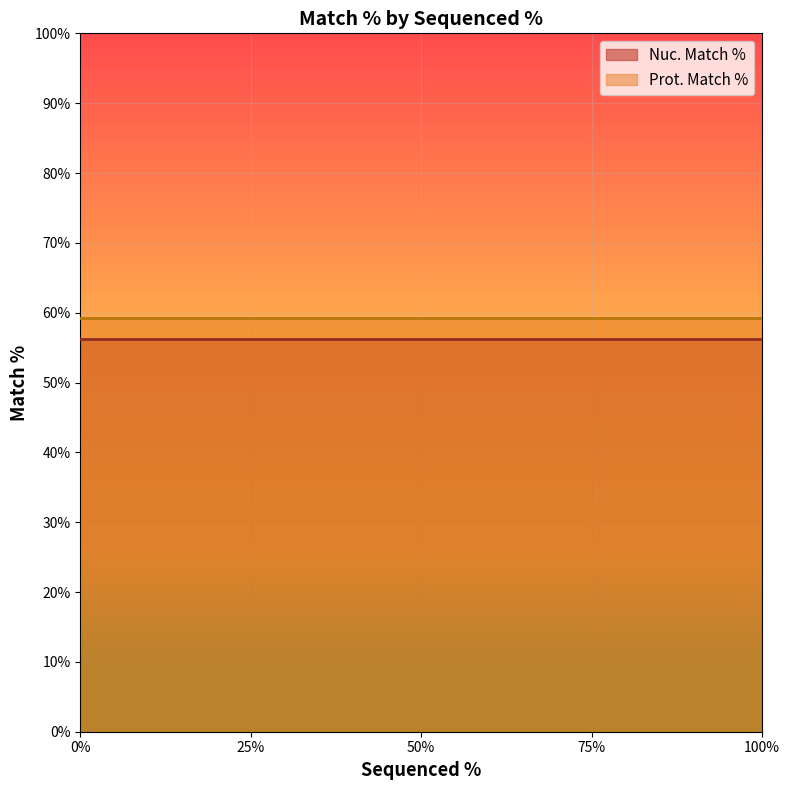

The value of Nuc. Match % at 25 is 38.3. True or false?

False